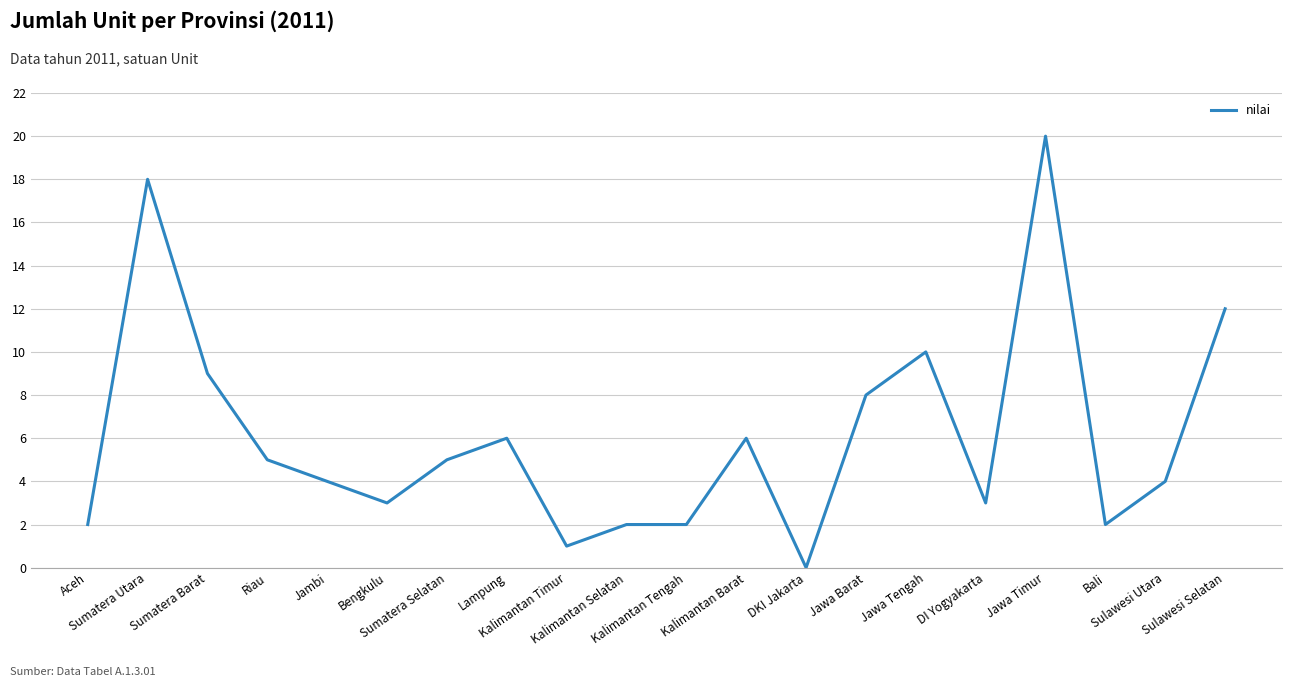

What is the greatest value displayed?

20